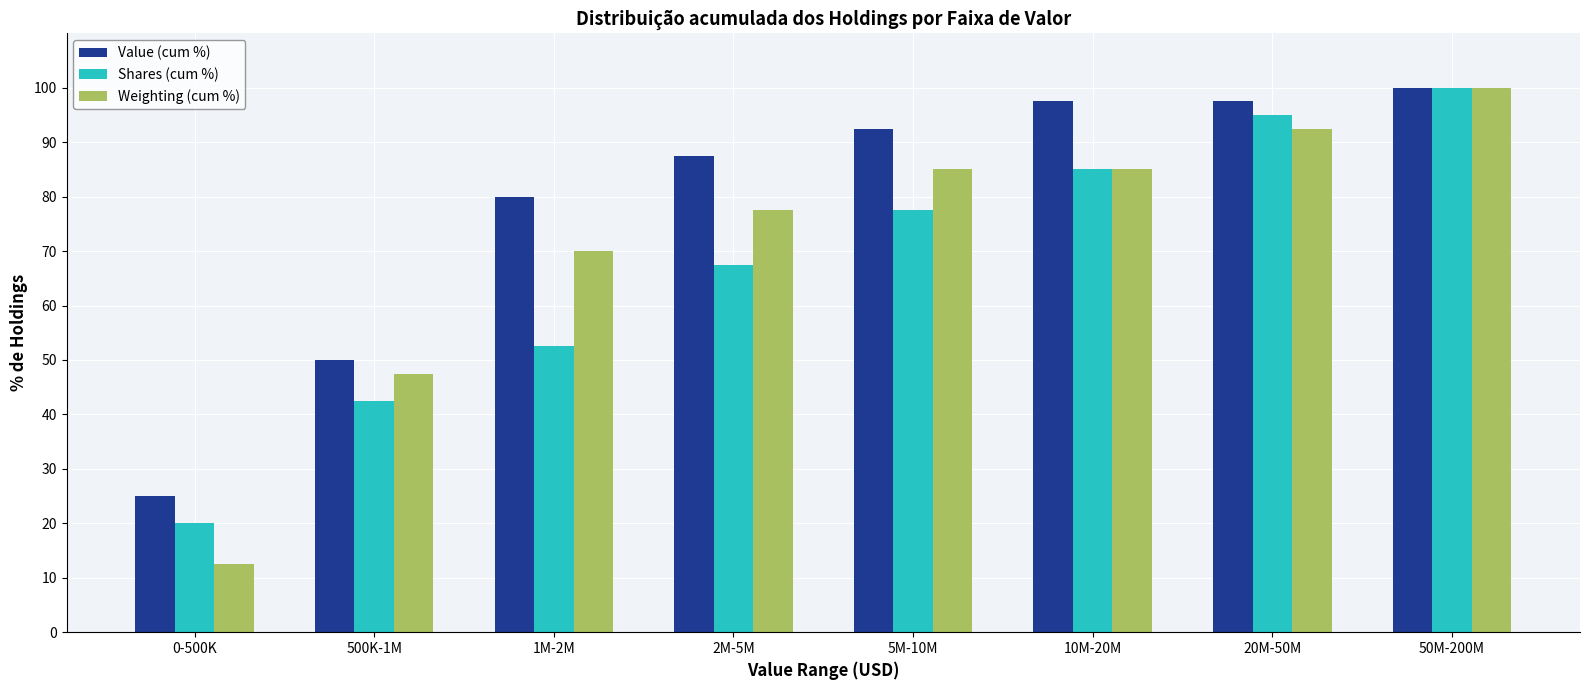

Reading left to right, transcribe all the data shown in this chart.

Value (cum %): 25.0	50.0	80.0	87.5	92.5	97.5	97.5	100.0
Shares (cum %): 20.0	42.5	52.5	67.5	77.5	85.0	95.0	100.0
Weighting (cum %): 12.5	47.5	70.0	77.5	85.0	85.0	92.5	100.0